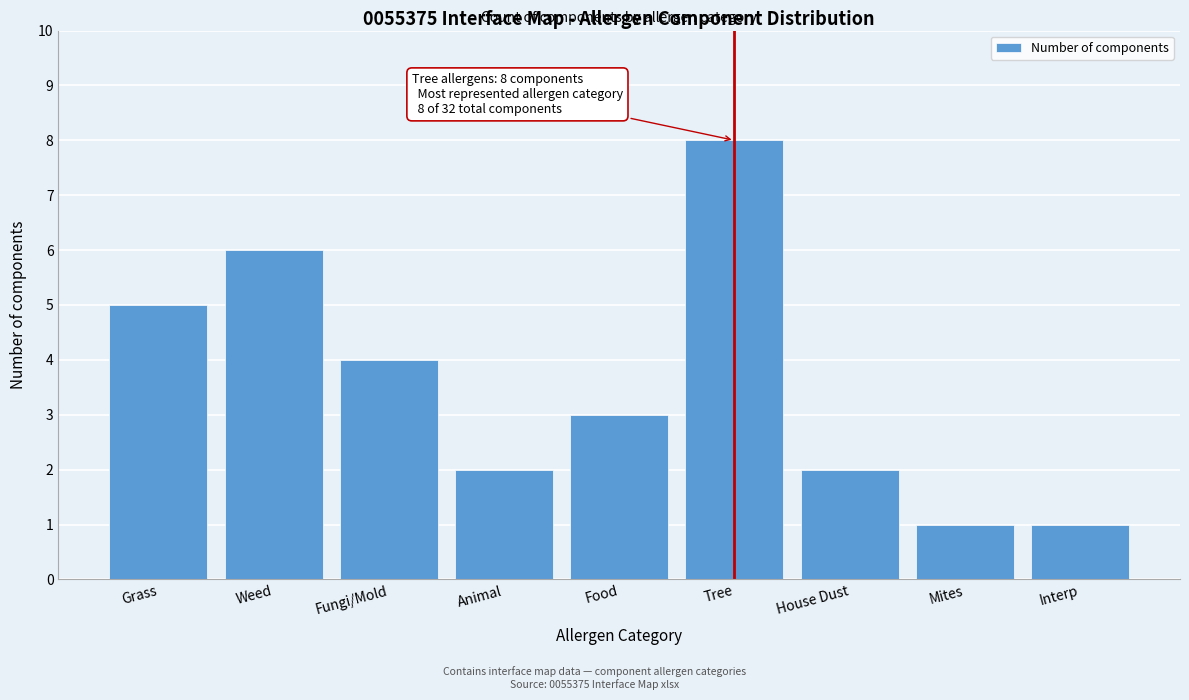

Reading left to right, transcribe all the data shown in this chart.

Grass=5	Weed=6	Fungi/Mold=4	Animal=2	Food=3	Tree=8	House Dust=2	Mites=1	Interp=1